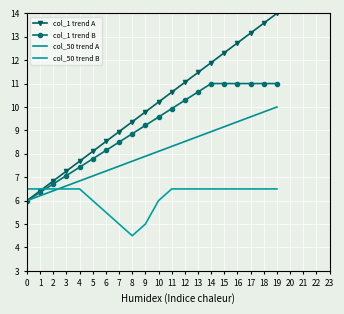

How many lines are shown in the chart?

4